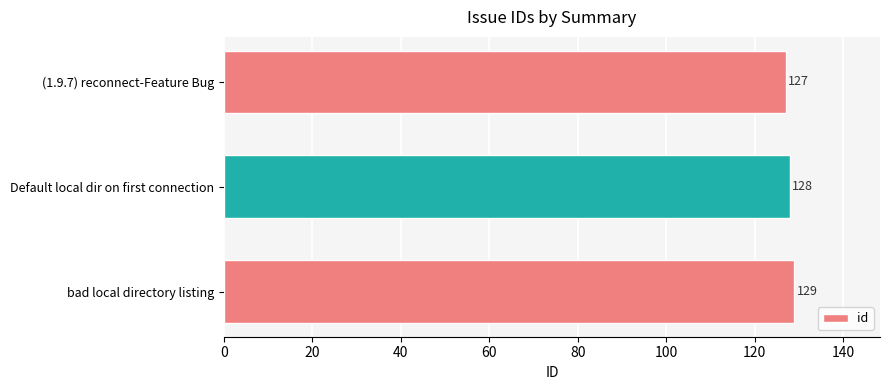

What is the minimum value shown in the chart?

127